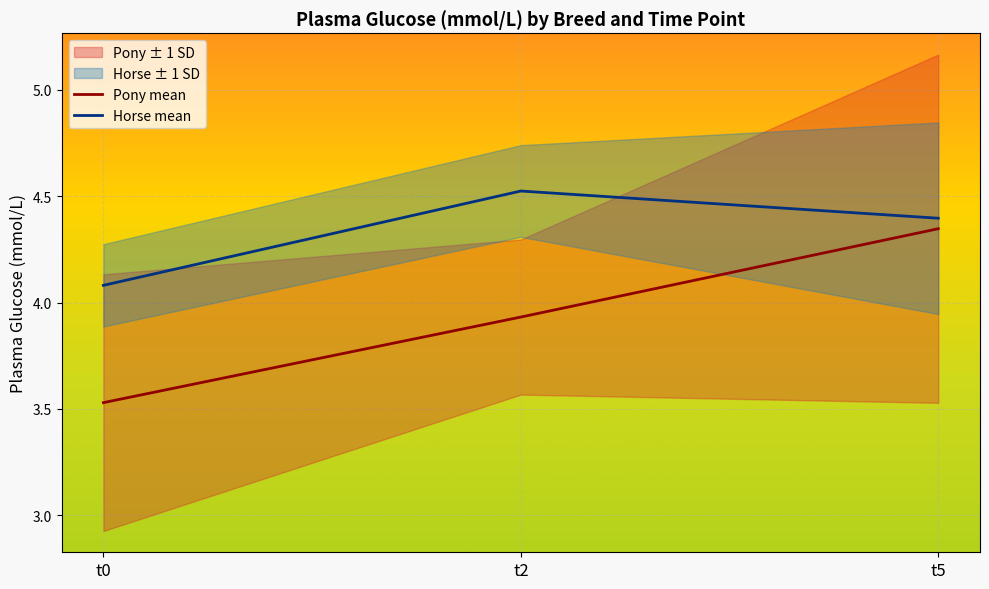

What is the sum of the Horse mean values at t0 and t2?

8.6